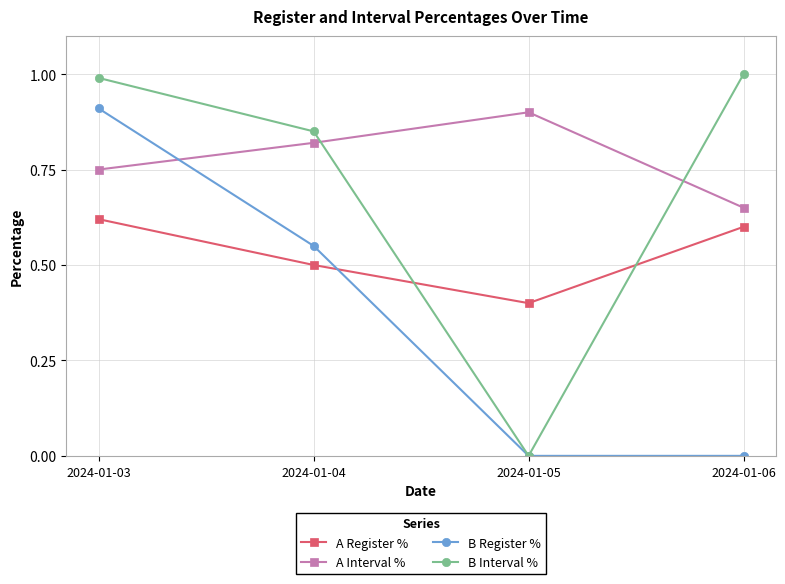

True or false: A Interval % has a value of 0.9 at 2024-01-05.

True